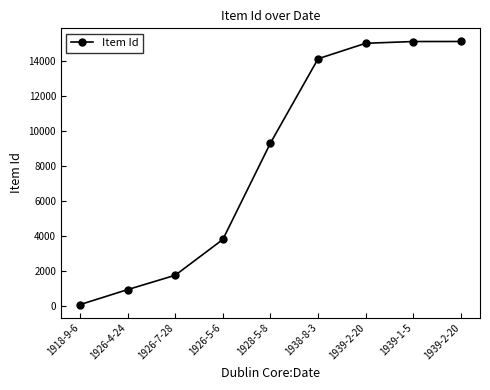

Count the number of categories in the chart.

9